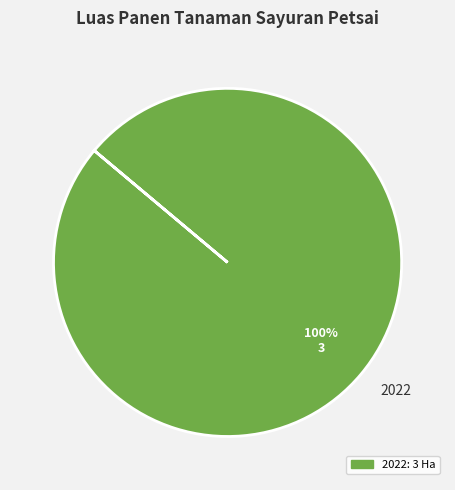

What percentage is the 2022 slice, to the nearest percent?

100%